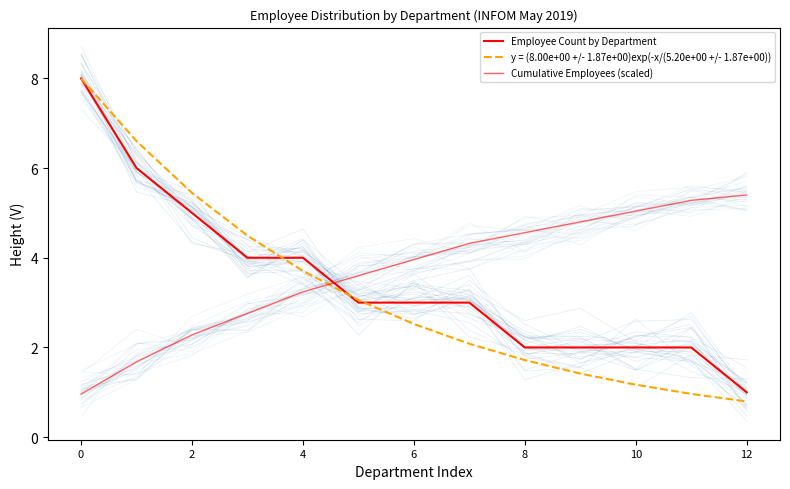

Reading left to right, extract all data points from this chart.

Employee Count by Department: 8.0	6.0	5.0	4.0	4.0	3.0	3.0	3.0	2.0	2.0	2.0	2.0	1.0
y = (8.00e+00 +/- 1.87e+00)exp(-x/(5.20e+00 +/- 1.87e+00)): 8.0	6.6	5.4	4.5	3.7	3.1	2.5	2.1	1.7	1.4	1.2	1.0	0.8
Cumulative Employees (scaled): 1.0	1.7	2.3	2.8	3.2	3.6	4.0	4.3	4.6	4.8	5.0	5.3	5.4